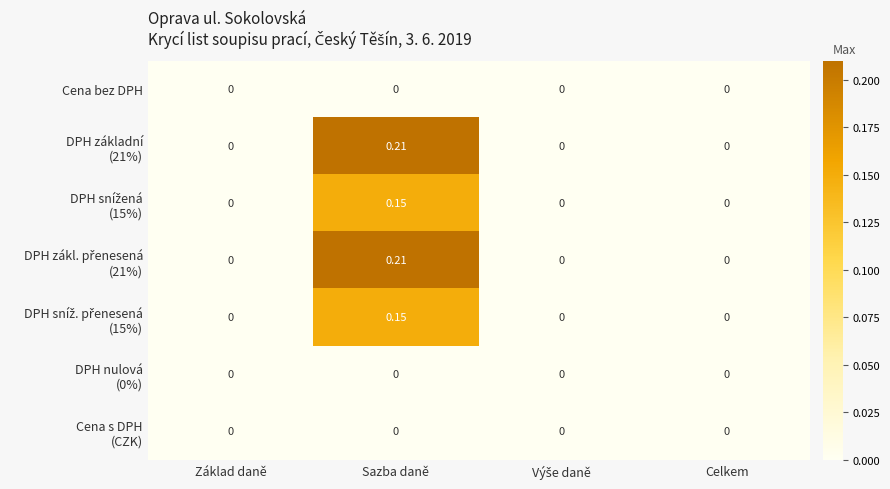

Count the number of categories in the chart.

4